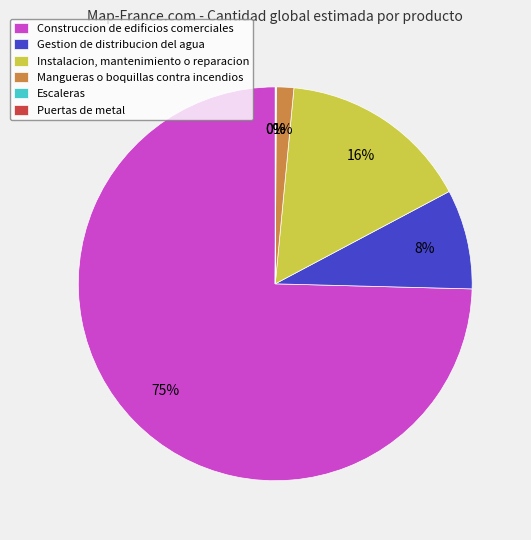

Approximately how many times larger is the value at Gestion de distribucion del agua compared to Instalacion, mantenimiento o reparacion?

0.5